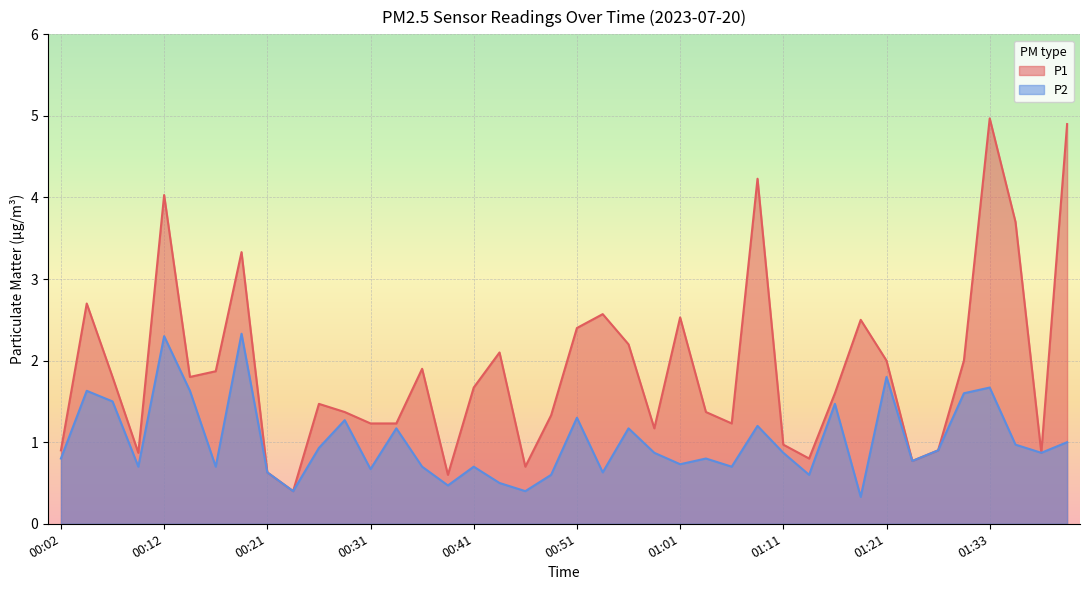

The P1 series shows 2.1 at 00:44. True or false?

True